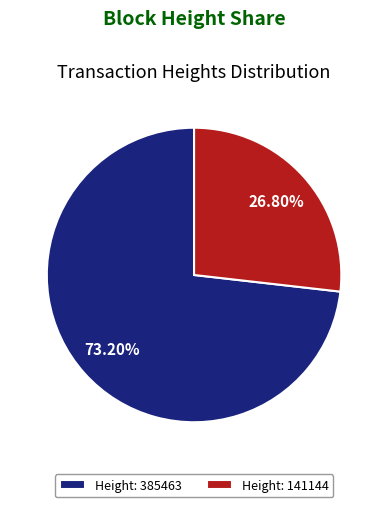

What is the largest slice in the pie chart?

Height: 385463